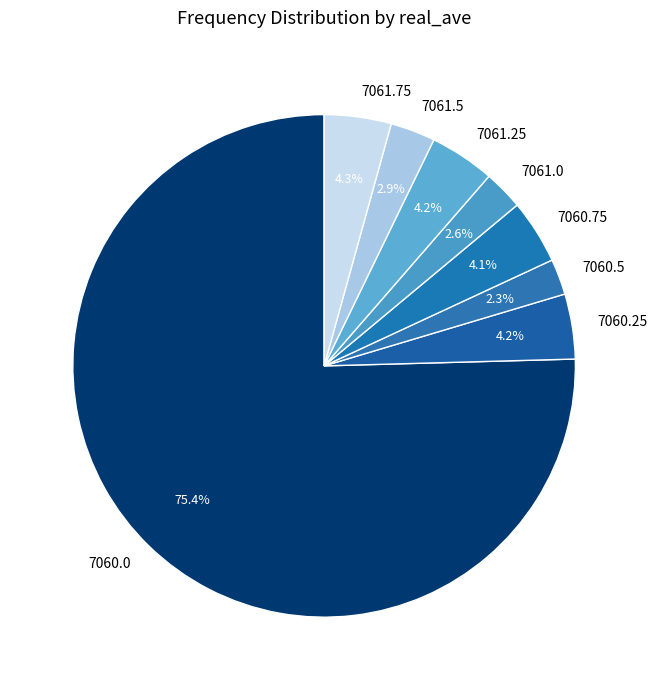

To the nearest percent, what is the average slice percentage?

12%